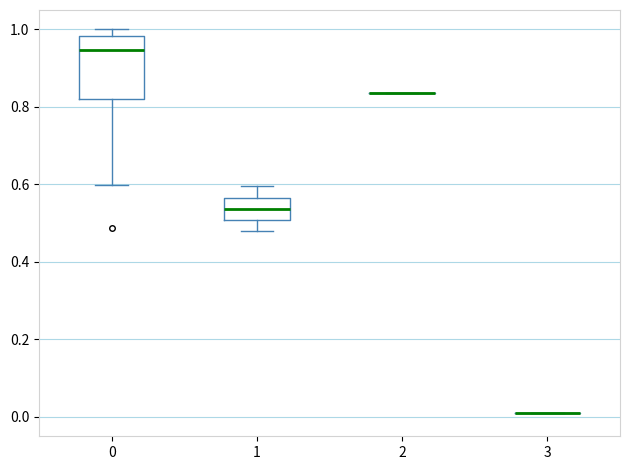

Reading left to right, transcribe this box plot: for each box, give where its median line is, the range the box spans, and where its two whiskers end, as read against the y-axis. The values are not printed on the chart, so give them approximately, as read against the axis.

0: median 0.94, box 0.82 to 0.98, whiskers 0.60 to 1.00
1: median 0.54, box 0.50 to 0.56, whiskers 0.48 to 0.60
2: box collapsed to a line at 0.84, whiskers 0.84 to 0.84
3: box collapsed to a line at 0.00, whiskers 0.00 to 0.00